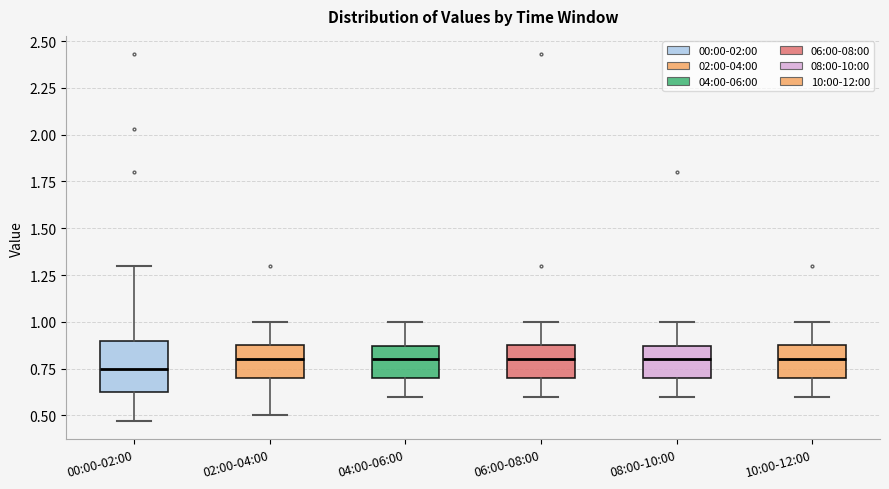

Reading left to right, read every box against the y-axis: the position of its median line, the range the box covers, and the ends of its whiskers. The values are not printed on the chart, so give them approximately, as read against the axis.

00:00-02:00: median 0.75, box 0.60 to 0.90, whiskers 0.45 to 1.30
02:00-04:00: median 0.80, box 0.70 to 0.90, whiskers 0.50 to 1.00
04:00-06:00: median 0.80, box 0.70 to 0.85, whiskers 0.60 to 1.00
06:00-08:00: median 0.80, box 0.70 to 0.90, whiskers 0.60 to 1.00
08:00-10:00: median 0.80, box 0.70 to 0.85, whiskers 0.60 to 1.00
10:00-12:00: median 0.80, box 0.70 to 0.90, whiskers 0.60 to 1.00